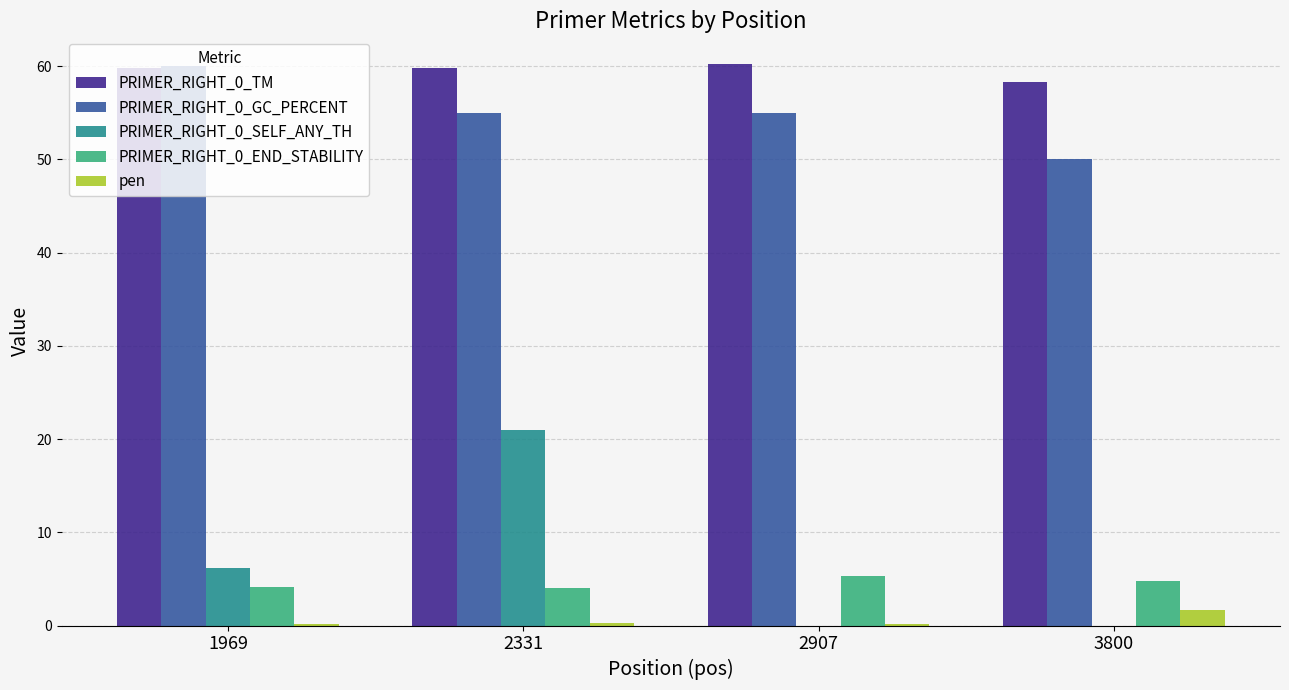

What is the maximum value shown in the chart?

60.2